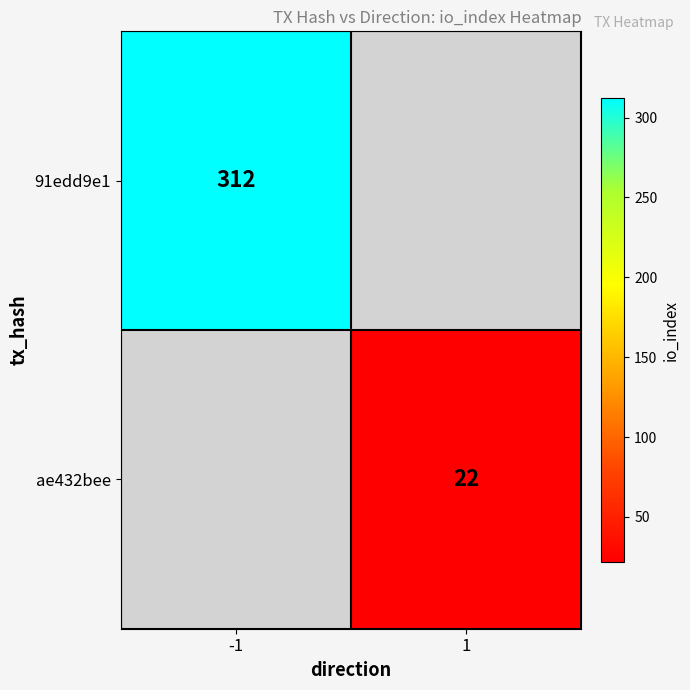

The ae432bee series shows 40 at 1. True or false?

False